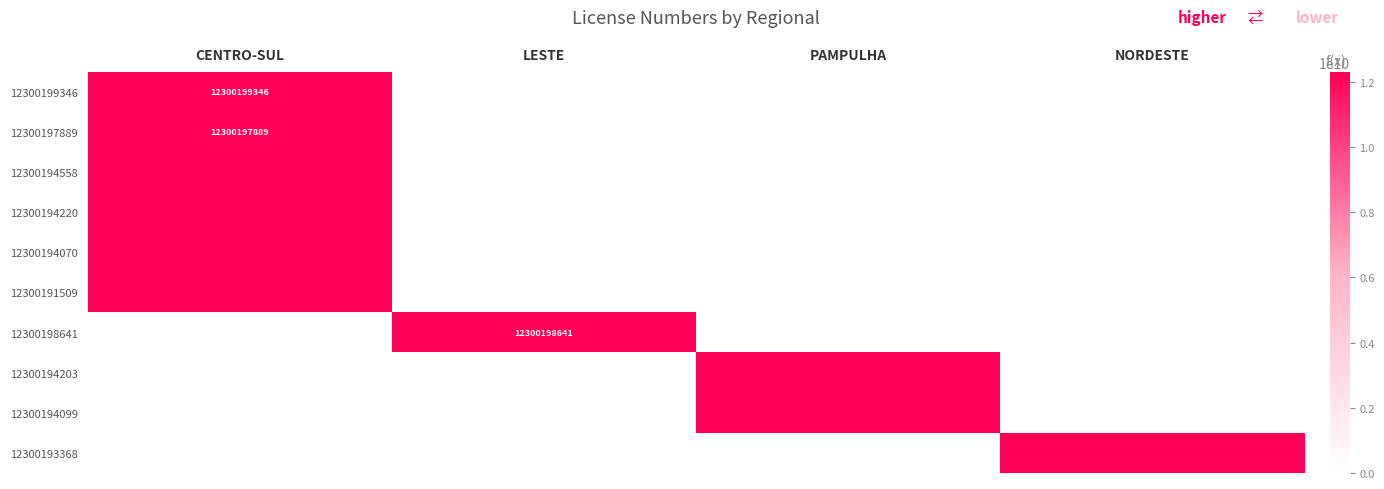

The 12300194558 series shows 2989865564 at CENTRO-SUL. True or false?

False